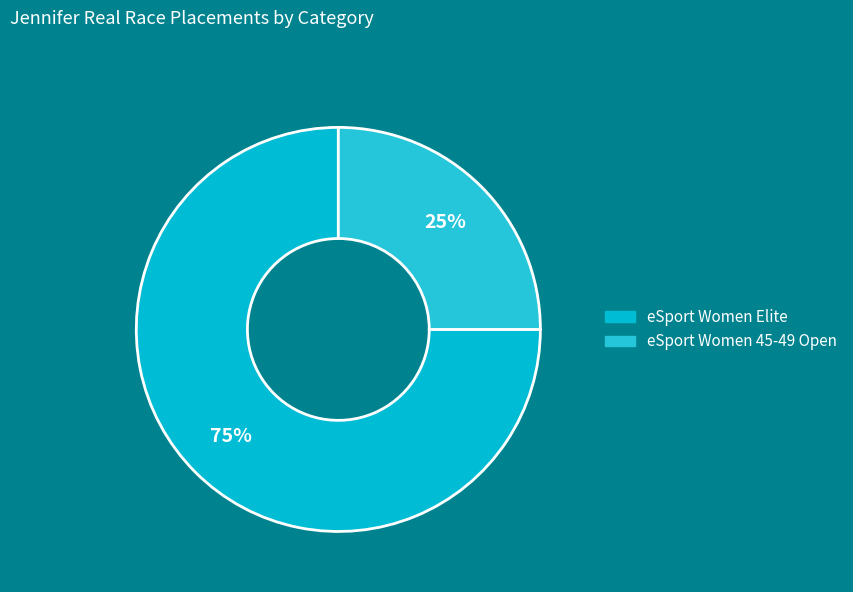

To the nearest percent, what is the difference between the eSport Women 45-49 Open and eSport Women Elite slice percentages?

50%